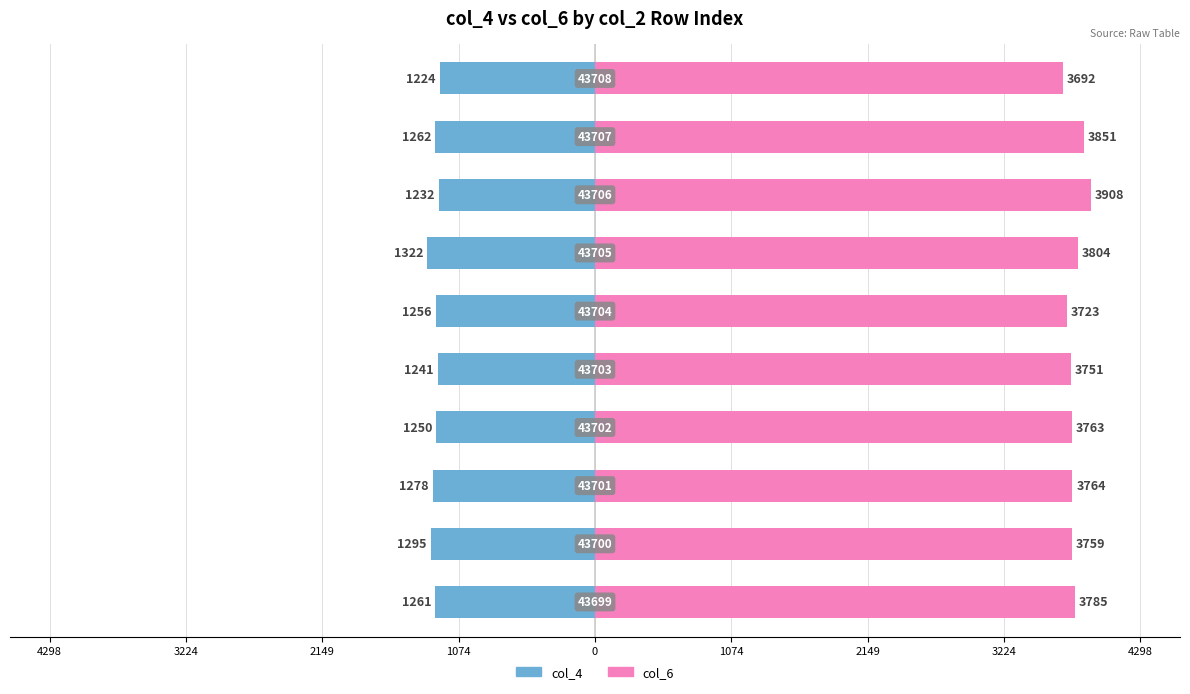

How many values in the col_6 series exceed 3764?

4